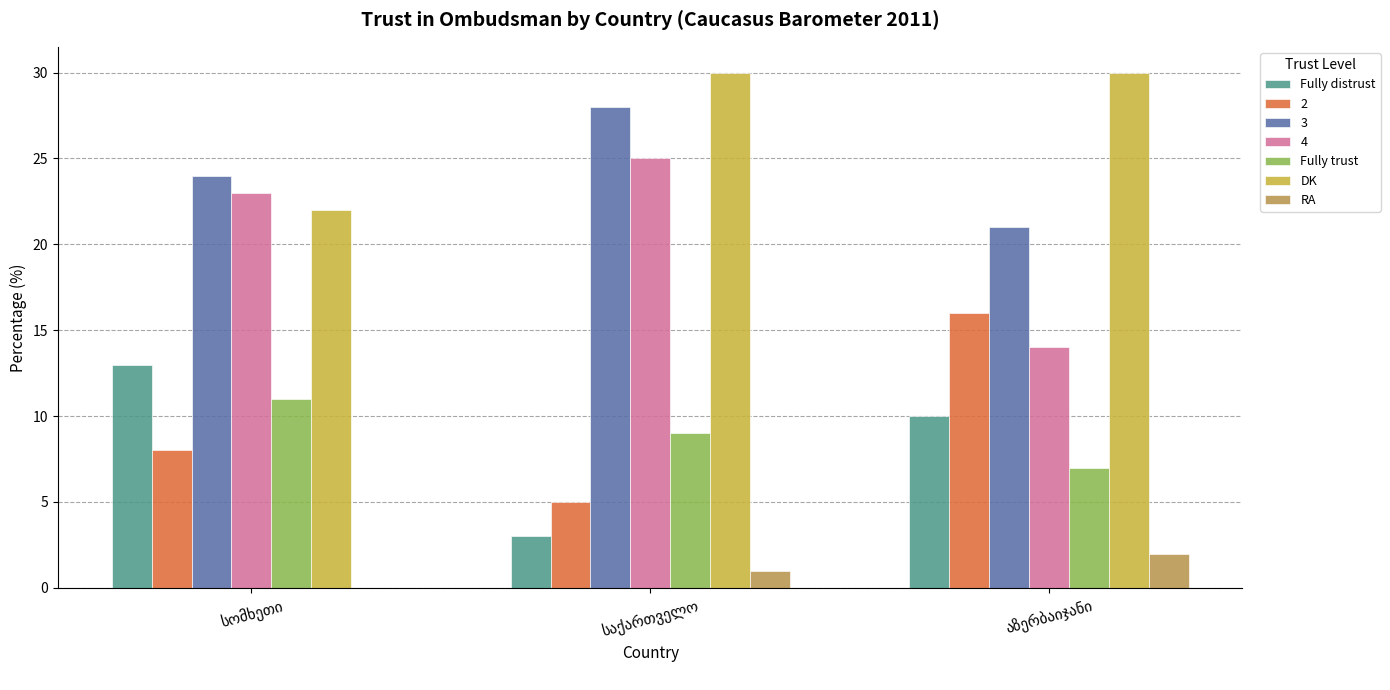

What is the label of the 3rd bar from the left?

აზერბაიჯანი